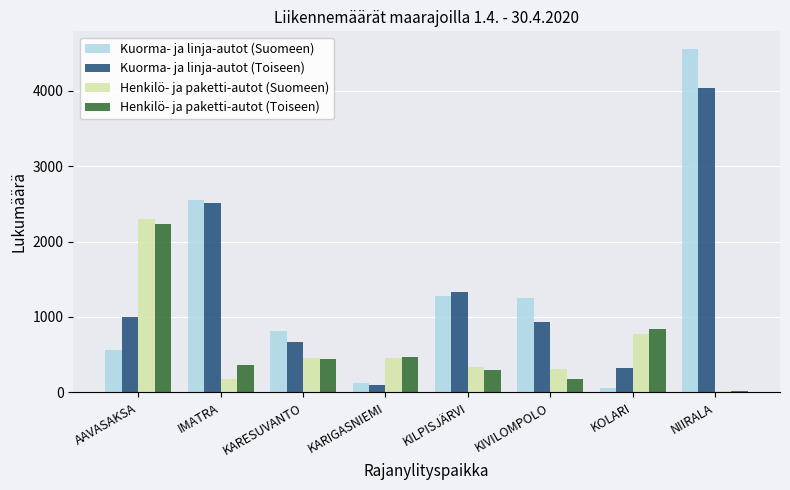

Count the number of data series in this chart.

4